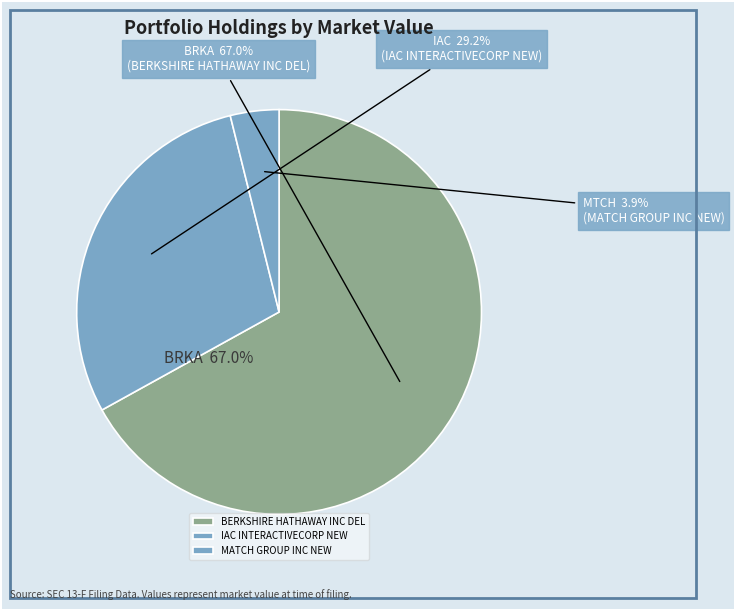

How many slices are in this pie chart?

3